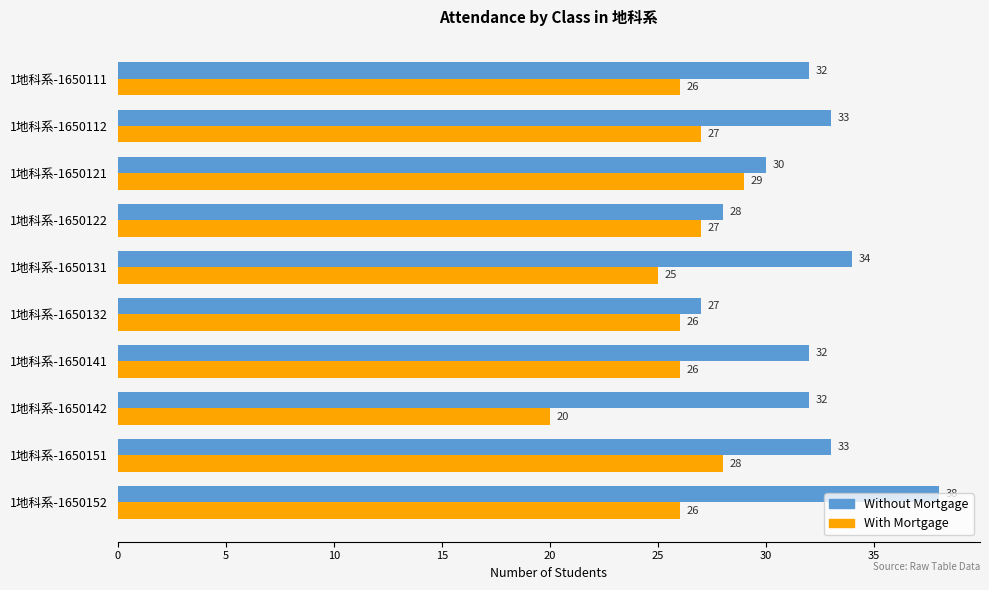

How many distinct data groups are displayed?

2